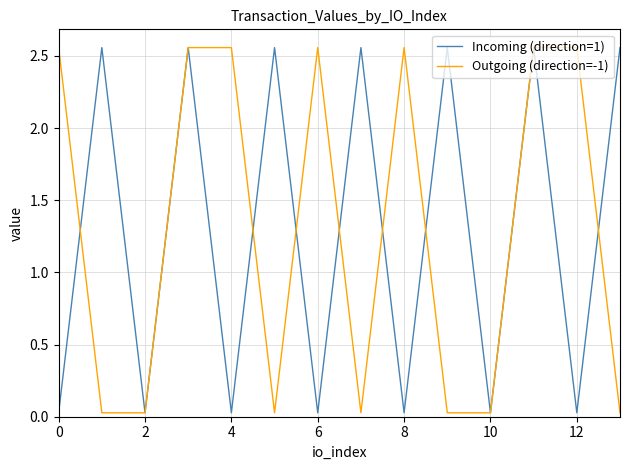

True or false: Outgoing (direction=-1) has a value of 1.0 at 8.

False